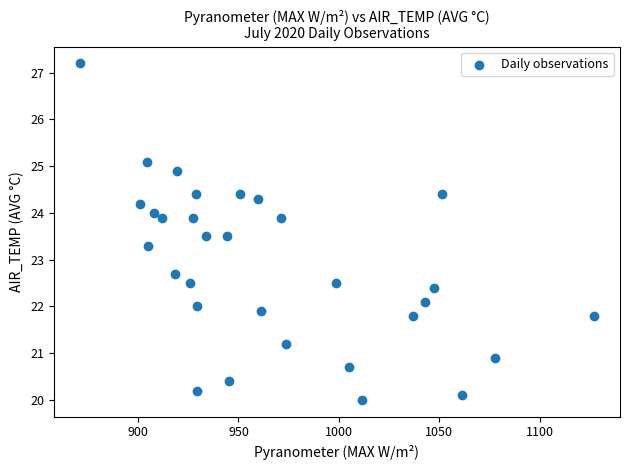

What is the range of X values (max minus min)?

256.2